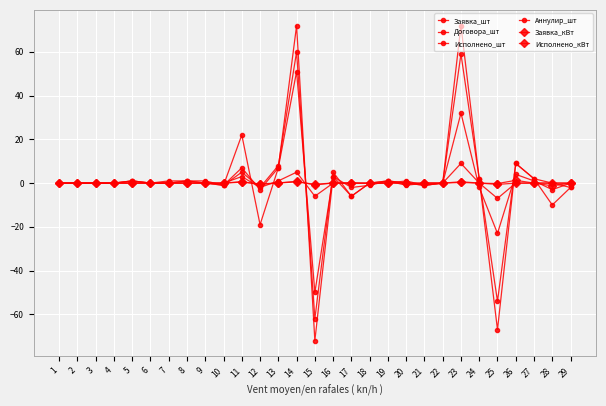

What is the maximum value shown in the chart?

72.0